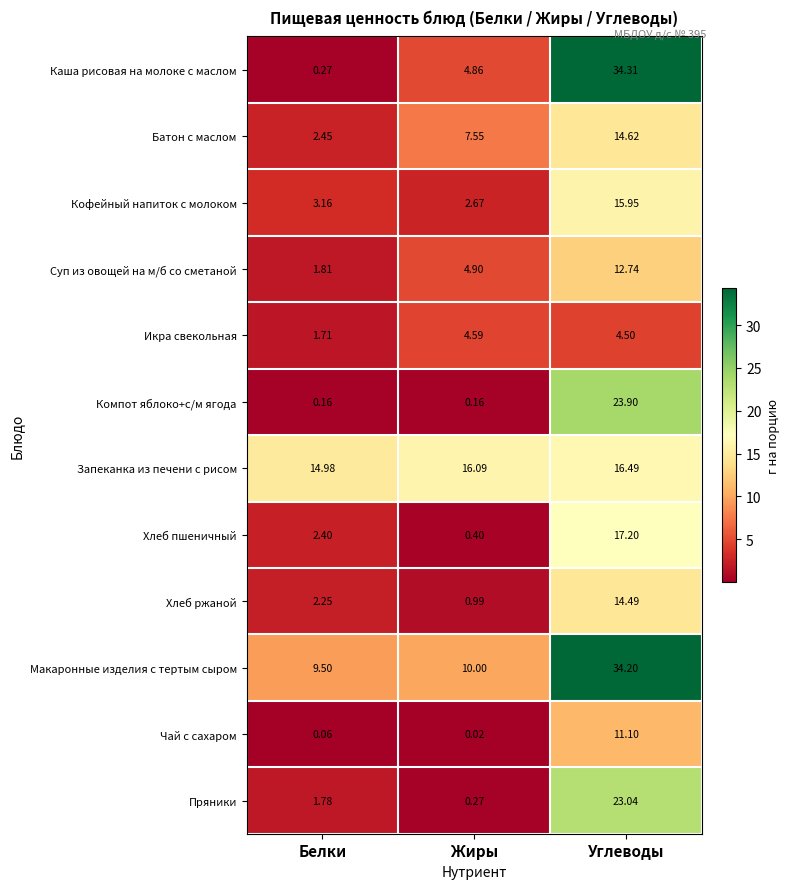

What is the greatest value displayed?

34.3